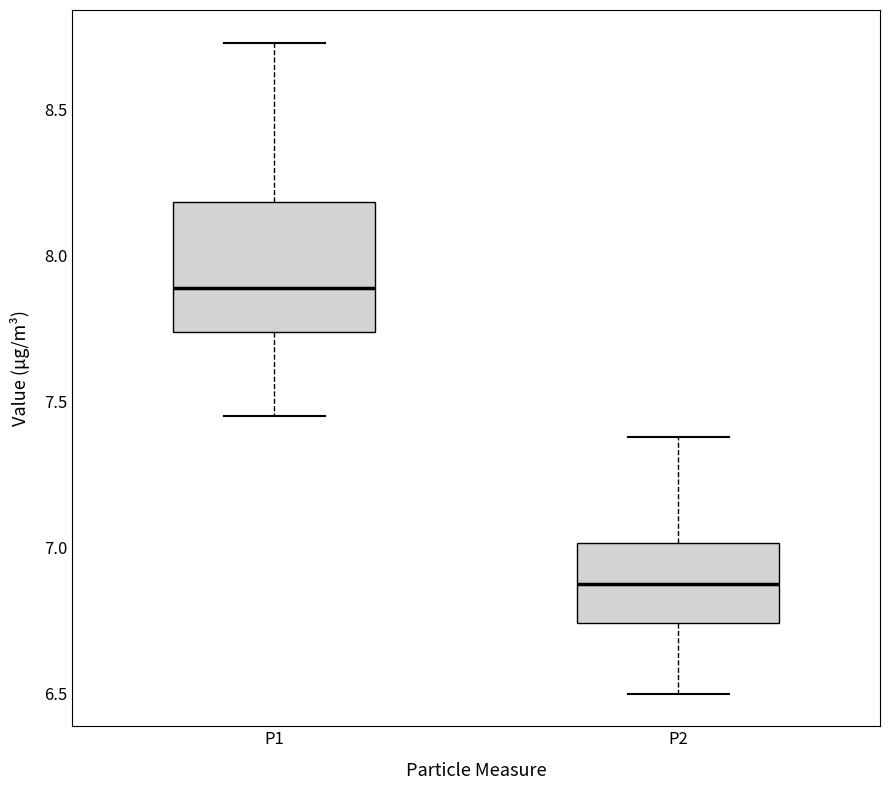

Which box's median line is the lowest?

P2